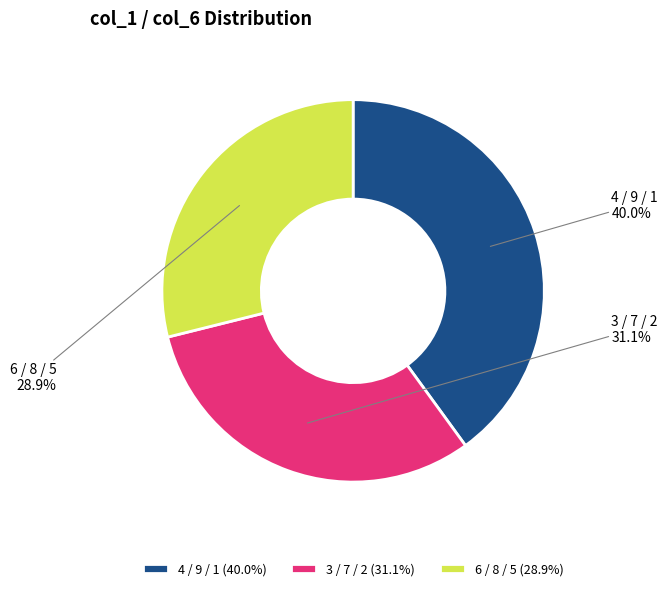

Which has a higher value, 6 / 8 / 5 or 4 / 9 / 1?

4 / 9 / 1